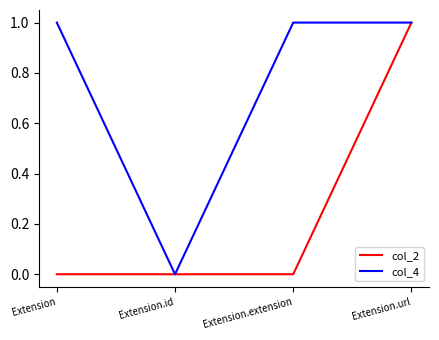

What is the total value across all series at Extension.url?

2